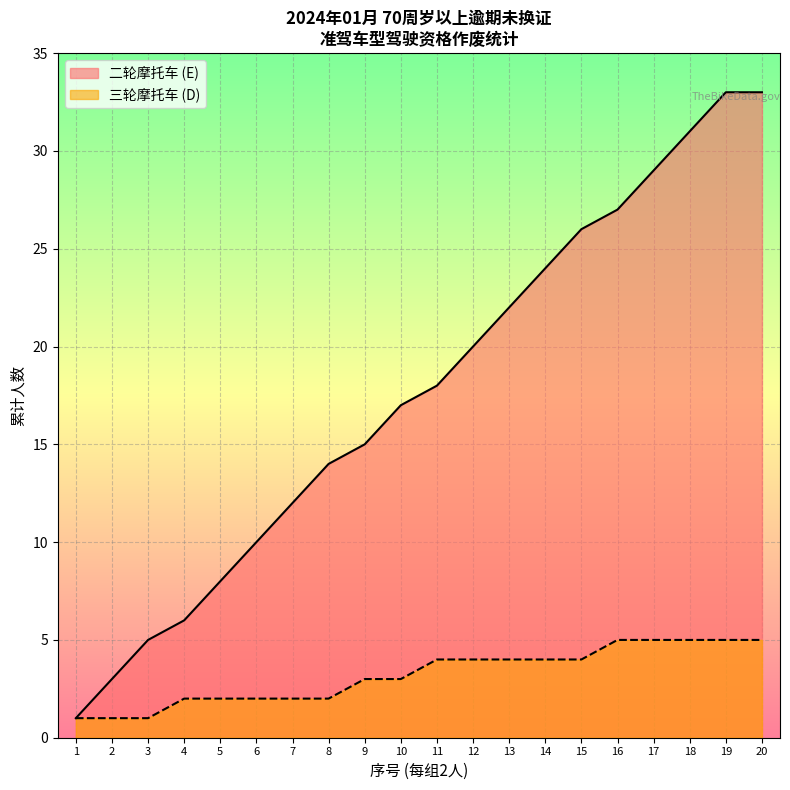

What is the sum of all values?

354